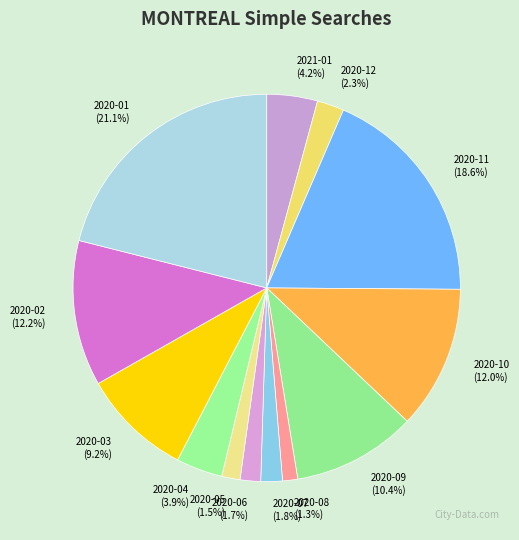

Which slice is the largest?

2020-01